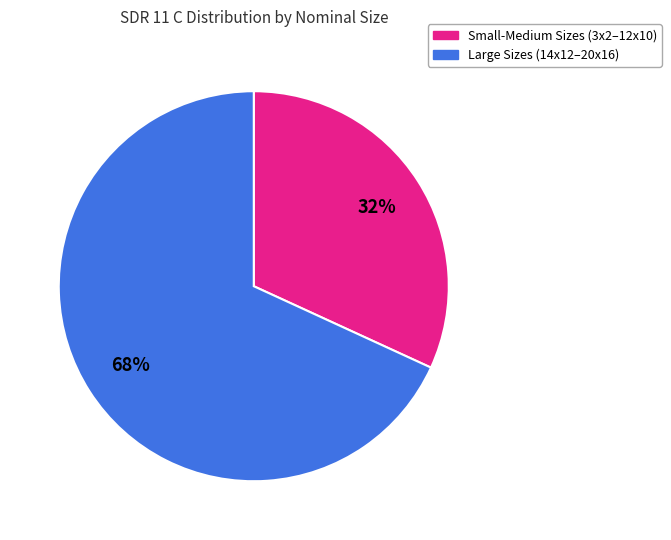

Does any single category account for the majority?

Yes